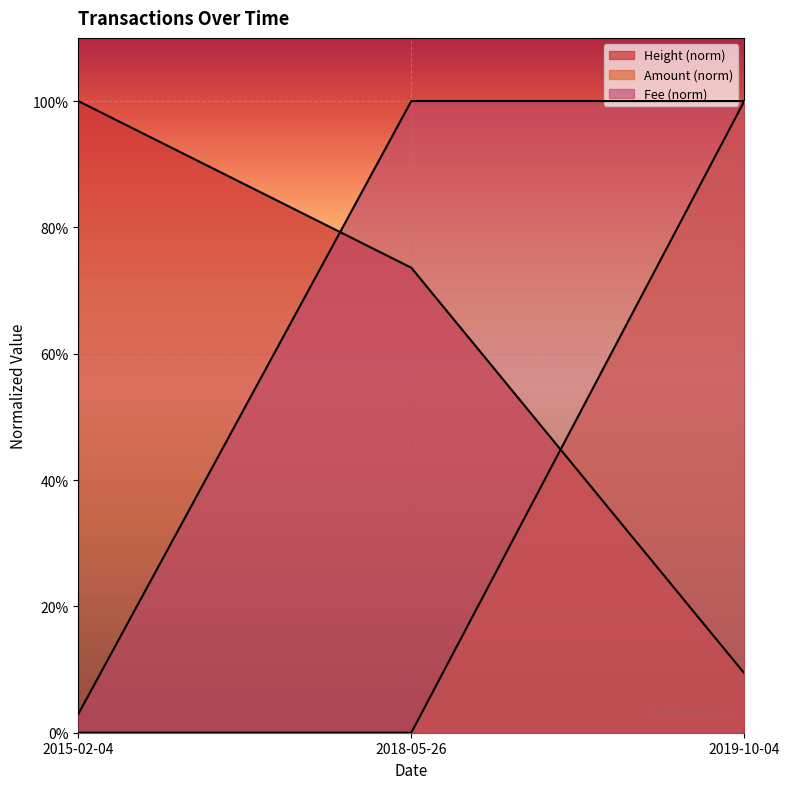

Does the chart display data point markers on the line(s)?

No